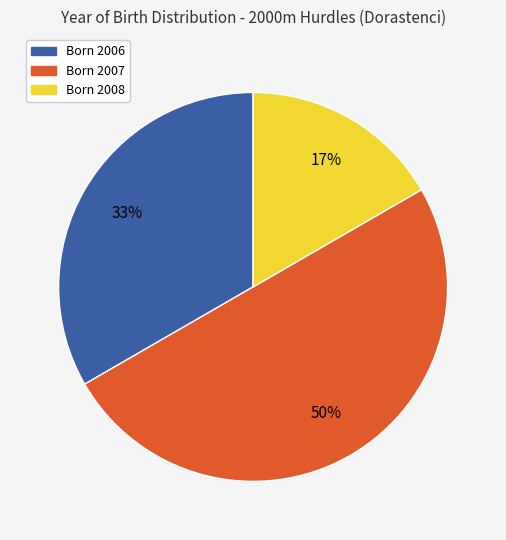

Which has a higher value, Born 2007 or Born 2008?

Born 2007